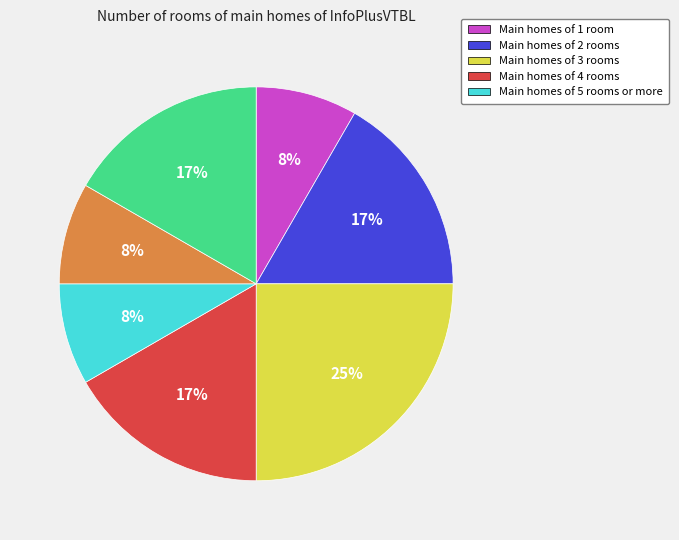

To the nearest percent, what is the average slice percentage?

14%